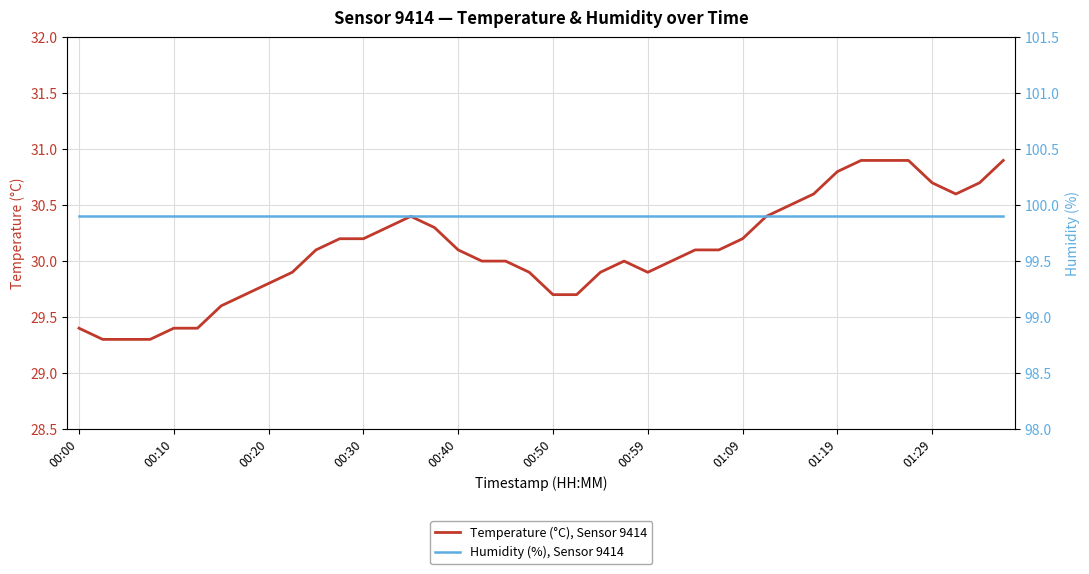

Which series changed the most between 11 and 26?

Temperature (°C), Sensor 9414